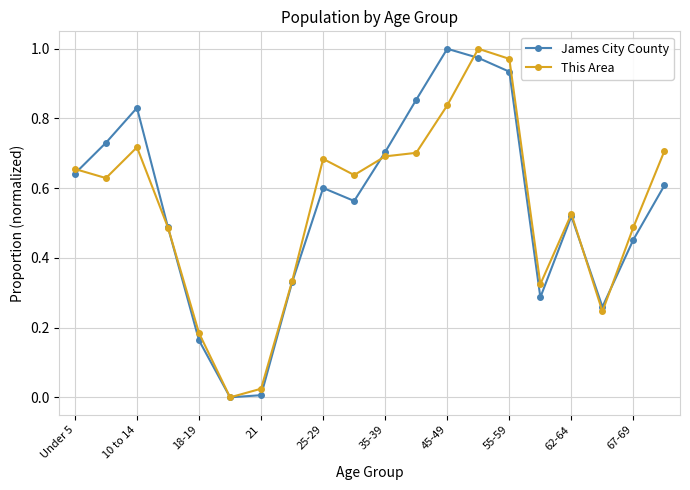

True or false: James City County has more than 1 interior local peaks.

True